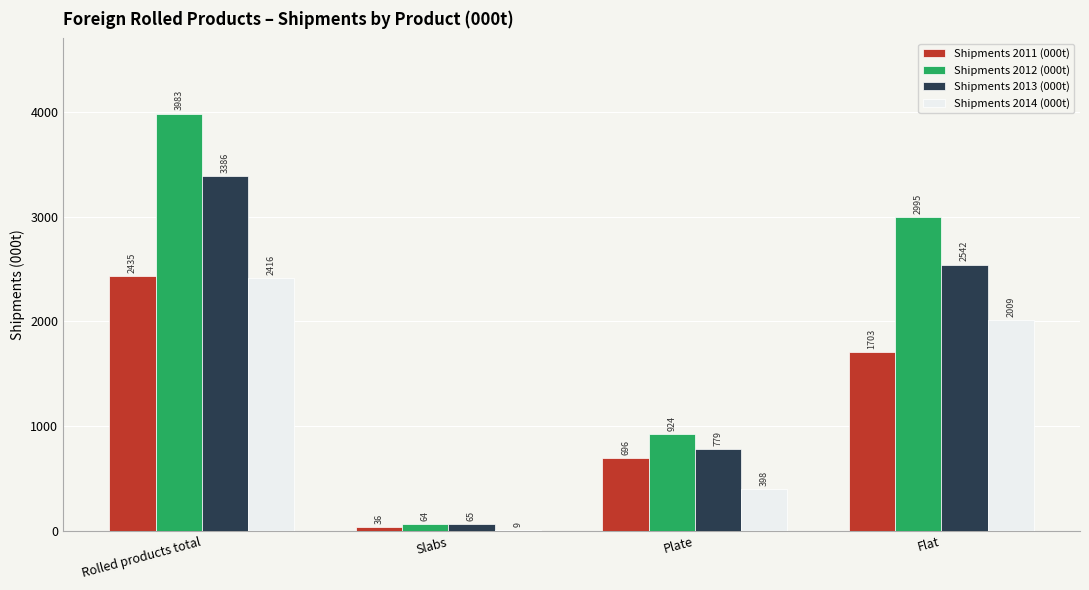

What is the maximum value for Shipments 2011 (000t)?

2435.5